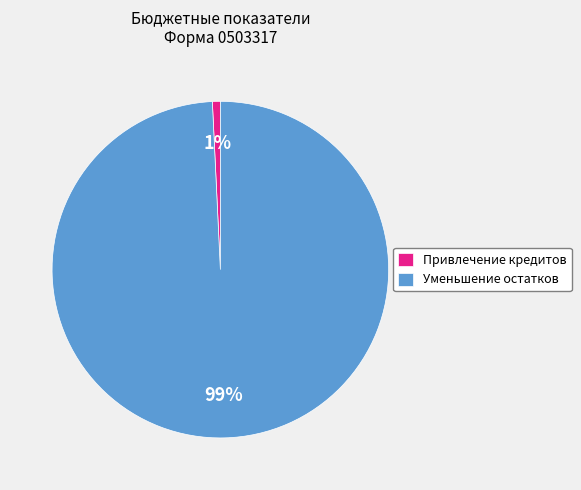

To the nearest percent, what is the difference between the largest and smallest slice percentages?

98%